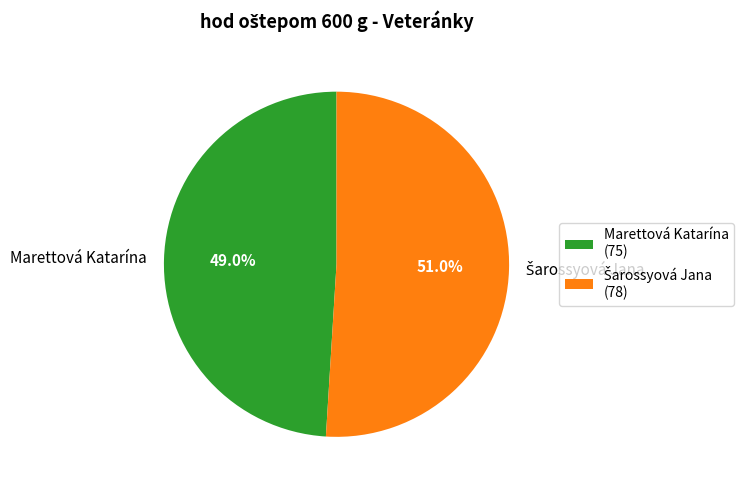

Is there a majority slice in this chart?

Yes